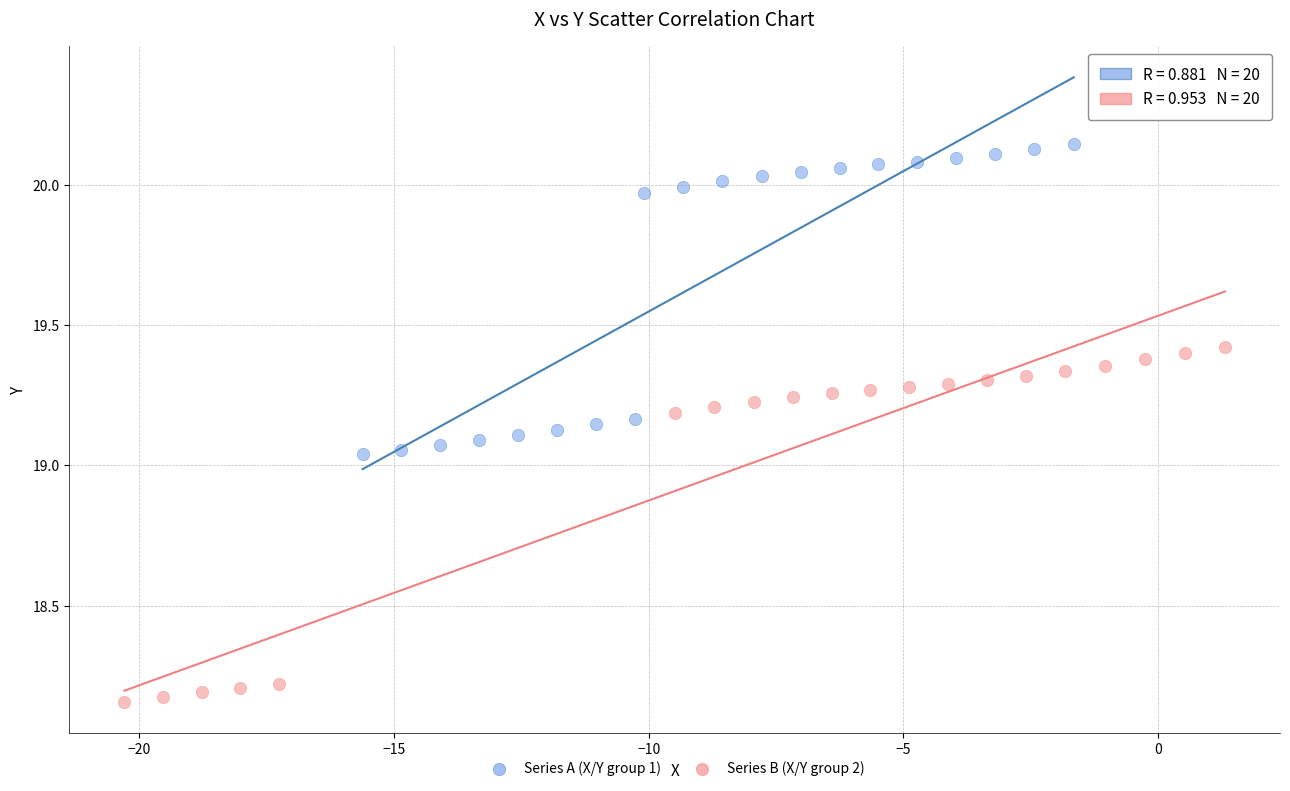

What are all the series names shown in the legend?

Series A (X/Y group 1), Series B (X/Y group 2)